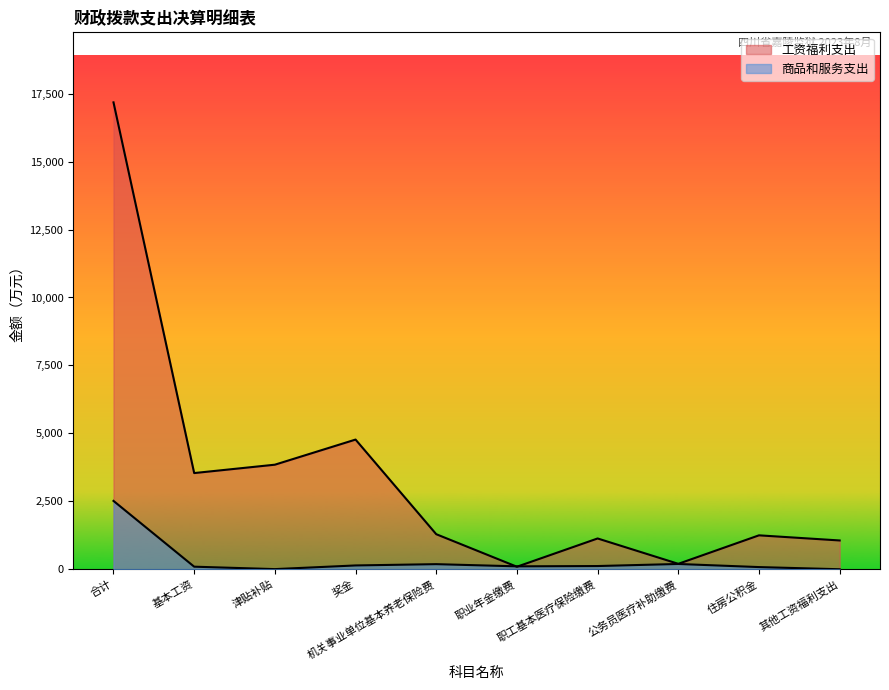

Rank the categories by 工资福利支出 value from lowest to highest.

职业年金缴费, 公务员医疗补助缴费, 其他工资福利支出, 职工基本医疗保险缴费, 住房公积金, 机关事业单位基本养老保险费, 基本工资, 津贴补贴, 奖金, 合计